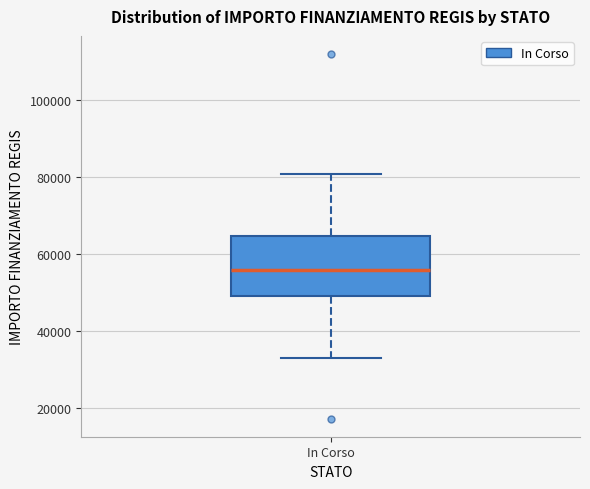

Where does the lower whisker of the box for In Corso end on the y-axis? The values are not printed on the chart, so give them approximately, as read against the axis.

32000